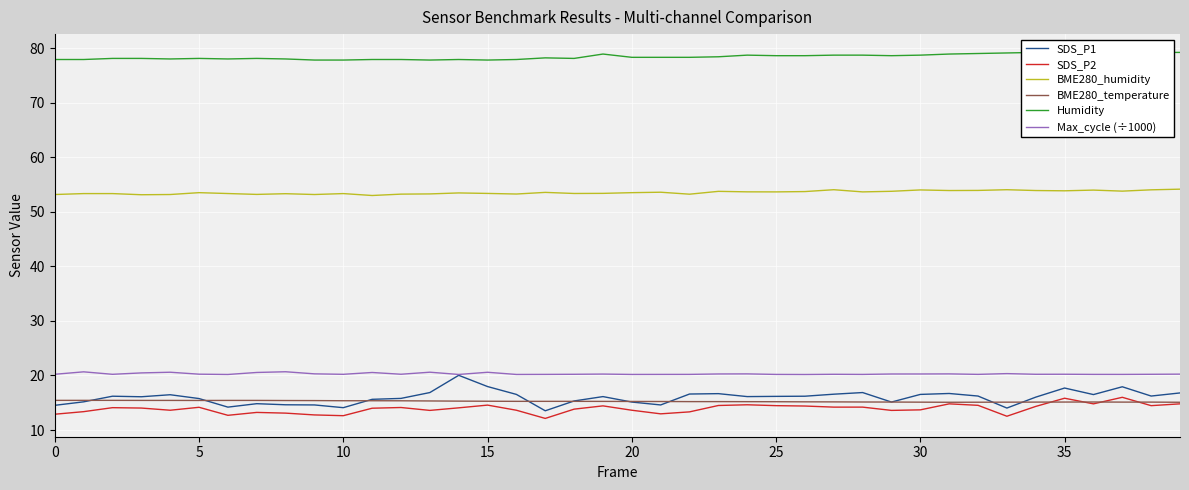

List the series in order of their peak value, highest first.

Humidity, BME280_humidity, Max_cycle (÷1000), SDS_P1, SDS_P2, BME280_temperature